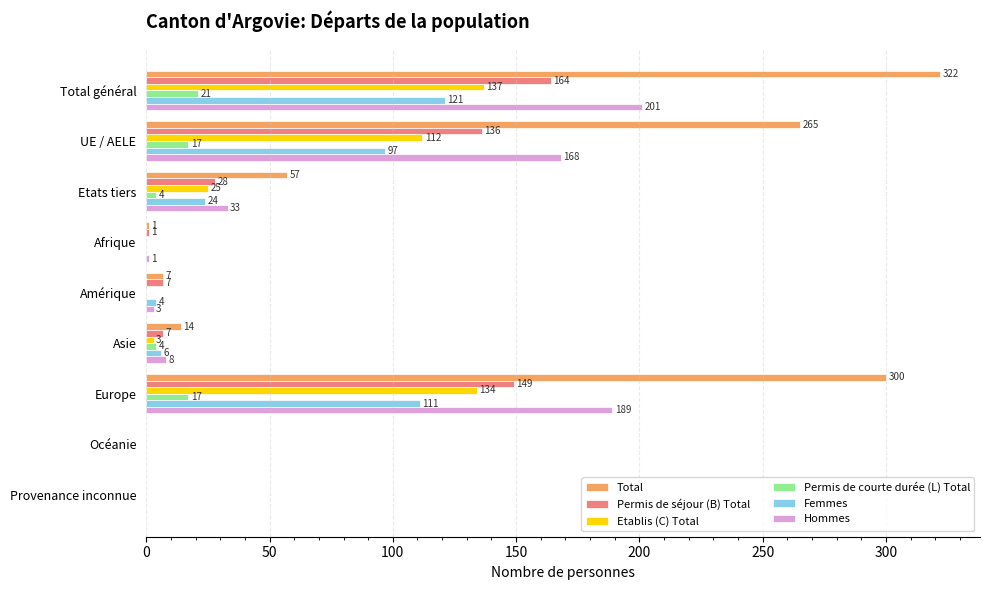

How many series are shown in this chart?

6